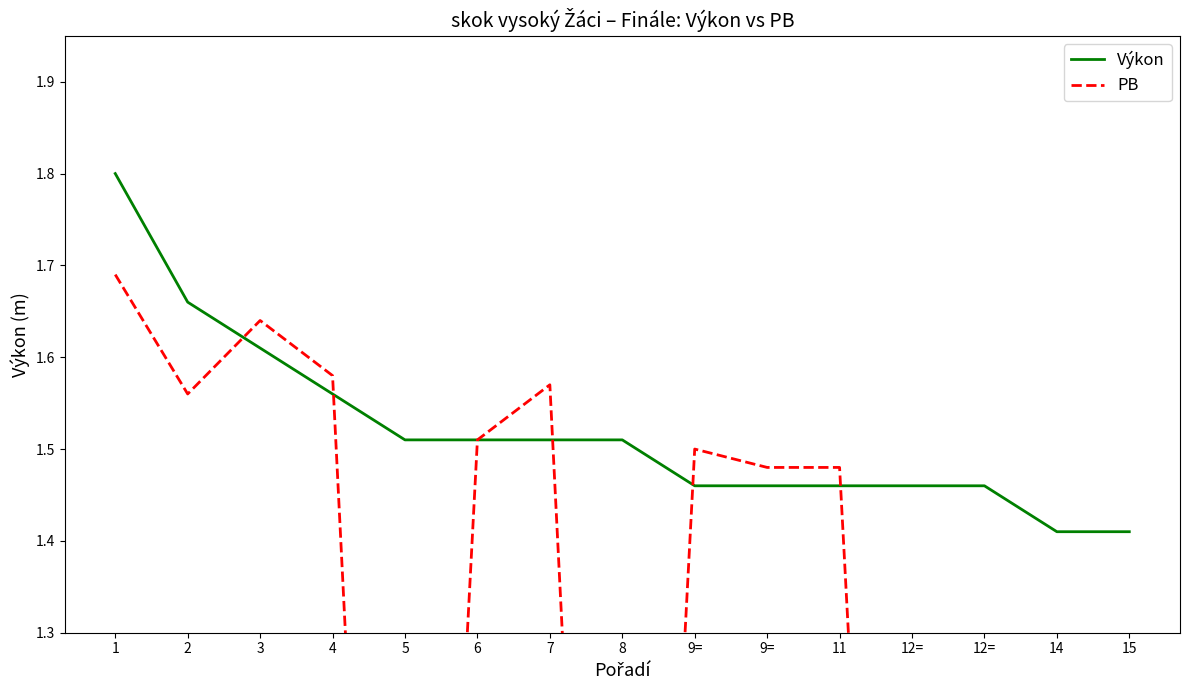

Where do Výkon and PB first cross each other?

2 and 3